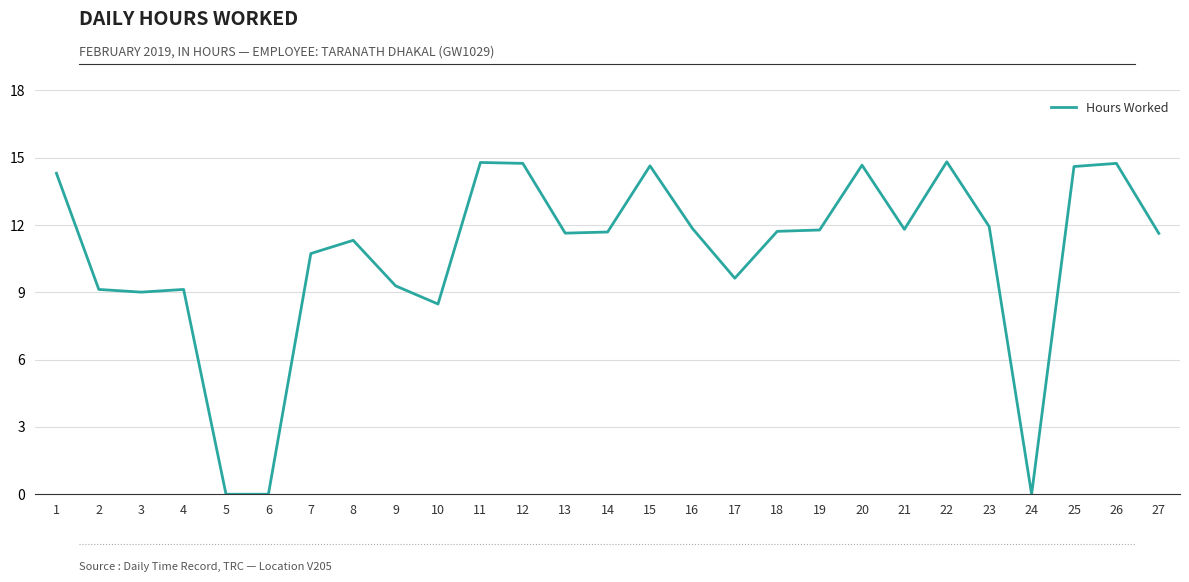

What is the maximum value shown in the chart?

14.8